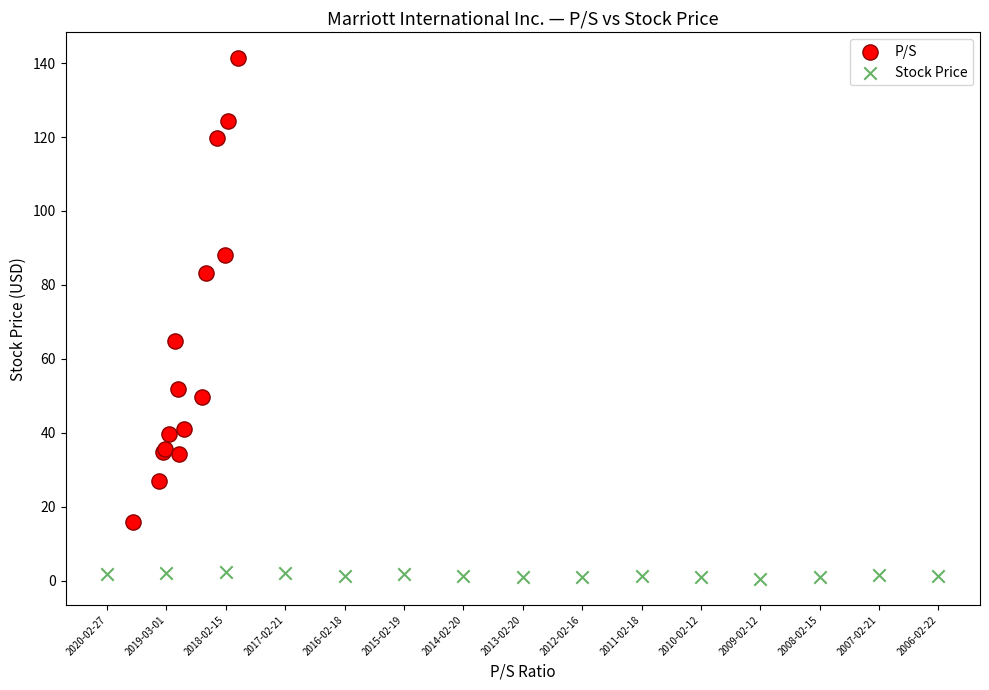

Which series reaches the maximum Y coordinate?

P/S